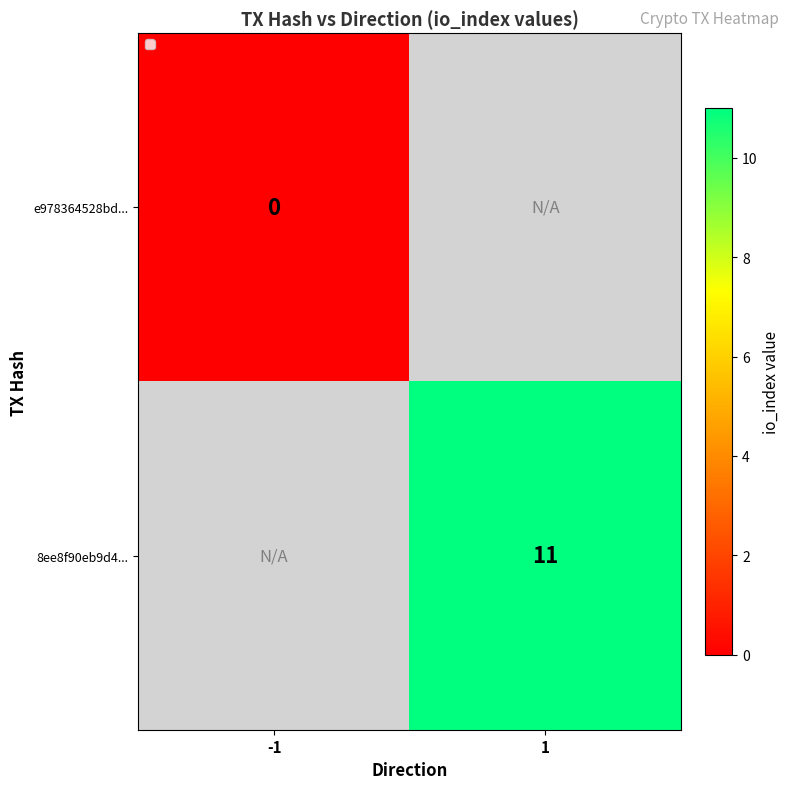

The value of 8ee8f90eb9d4... at 1 is 19. True or false?

False